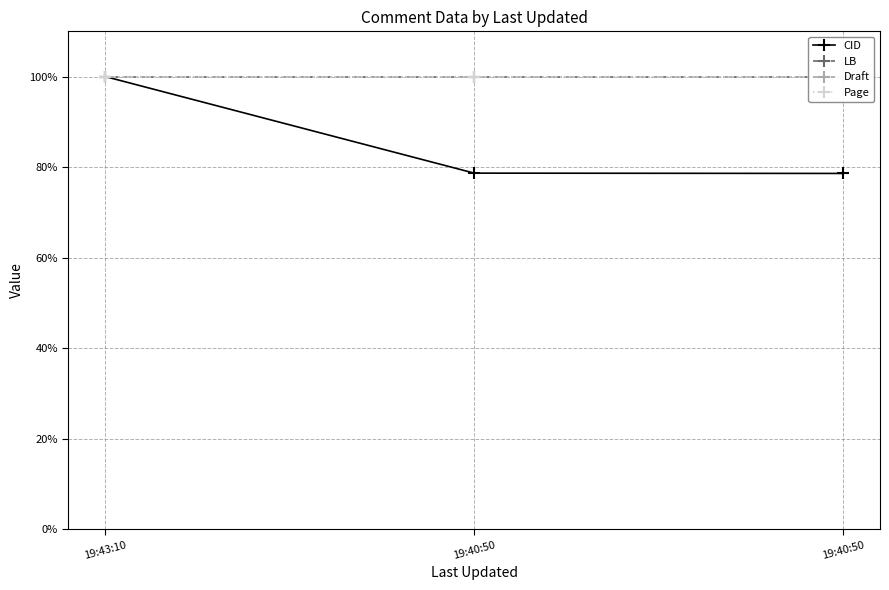

What is the lowest value of the LB series?

100.0